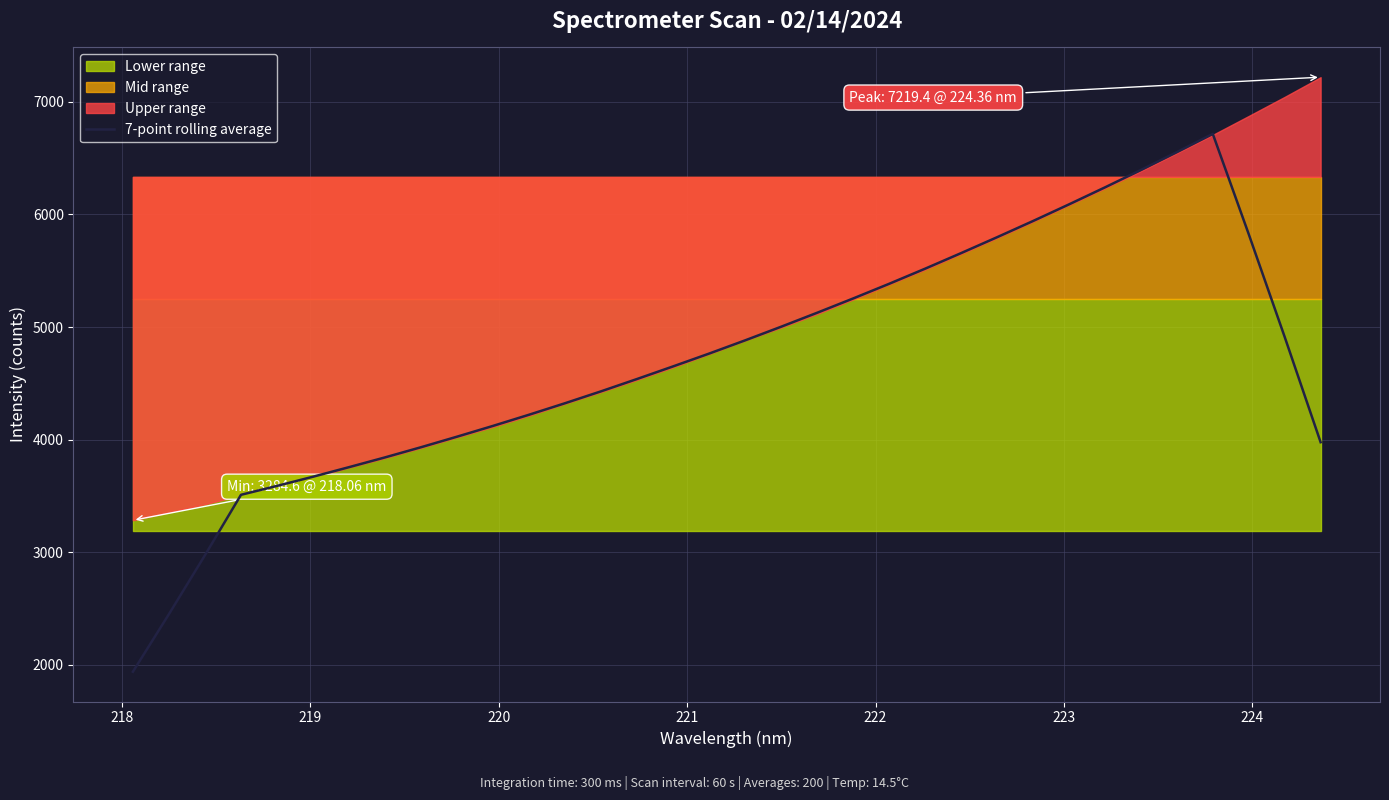

What is the minimum value for 7-point rolling average?

1939.5